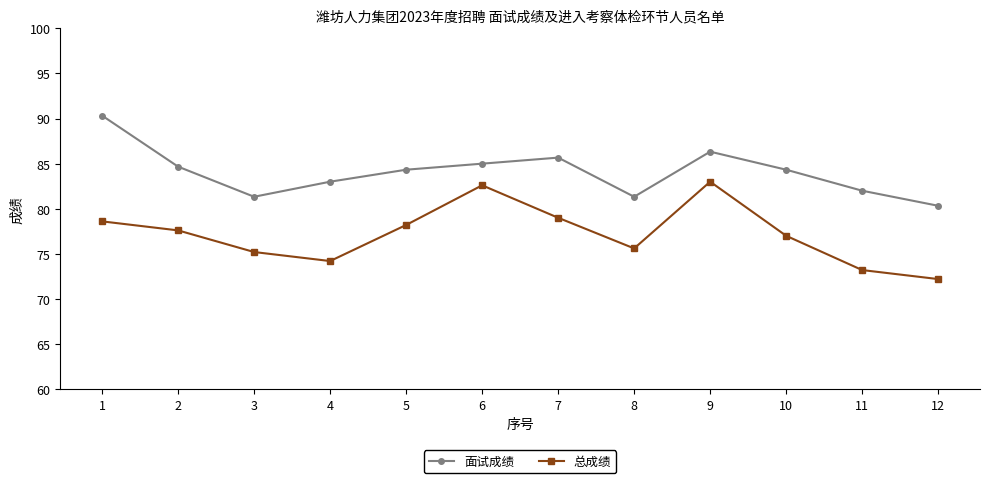

True or false: 总成绩 and 面试成绩 intersect in this chart.

False